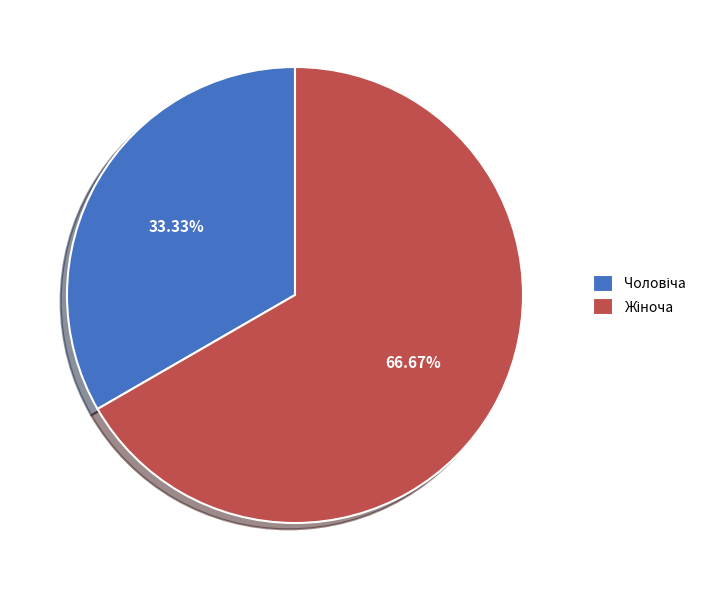

To the nearest percent, what is the difference between the largest and smallest slice percentages?

33%